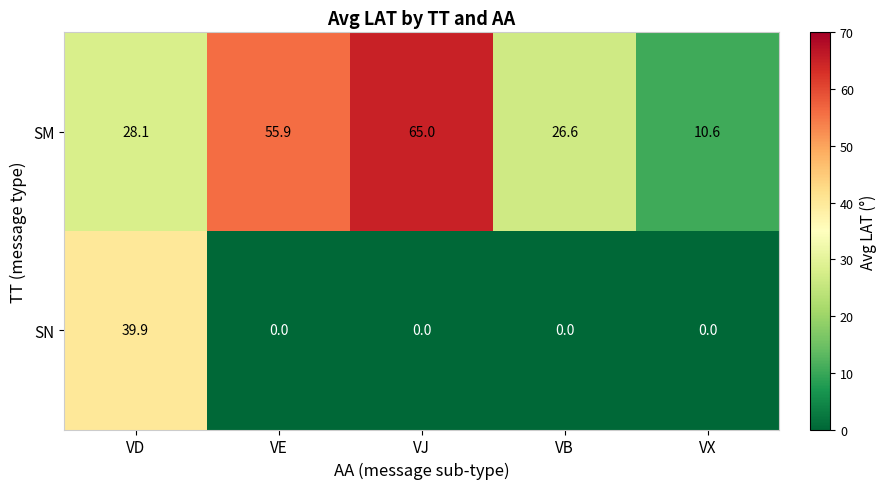

At which label does SM first exceed 28?

VD